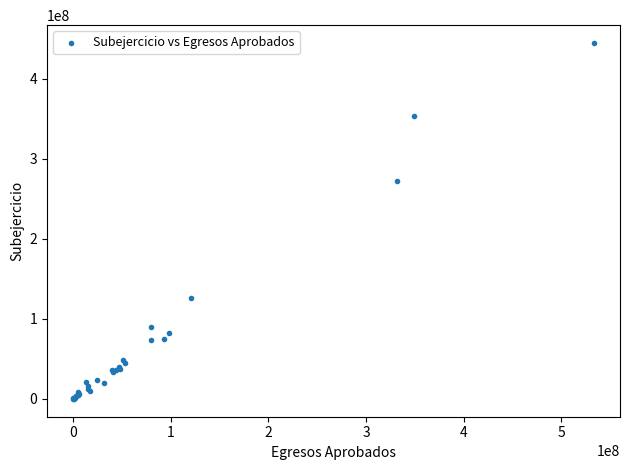

What Y value in the scatter plot is closest to 222230111?

271757033.0